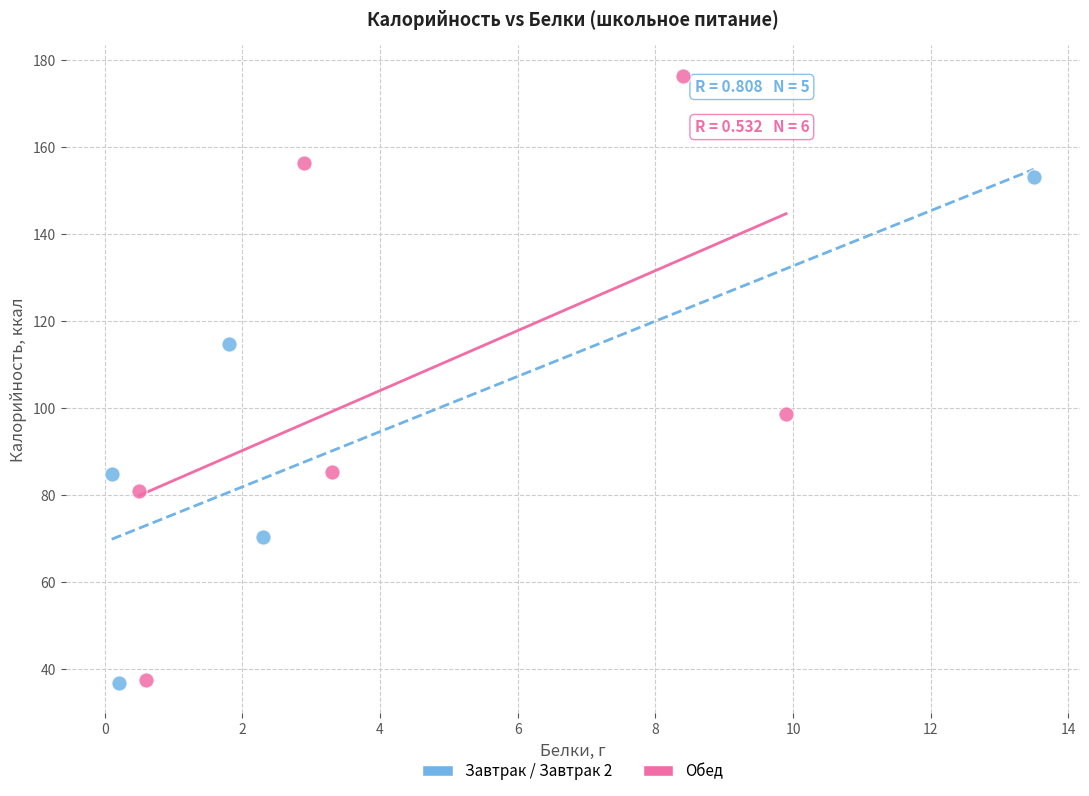

Which series contains the highest Y value?

Обед